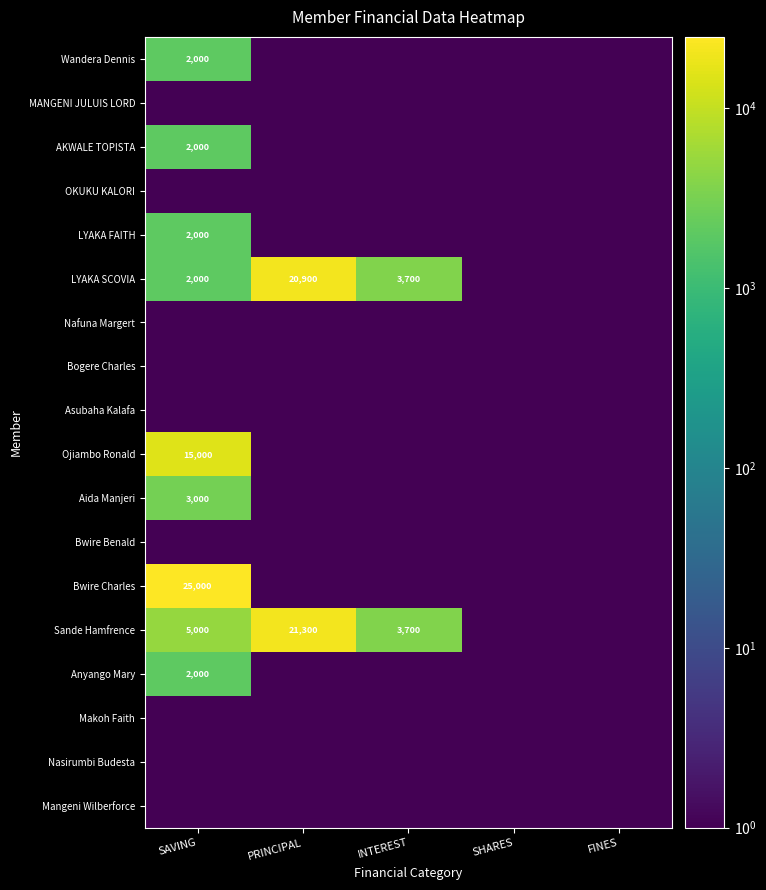

At how many categories does at least one series exceed 1720?

3